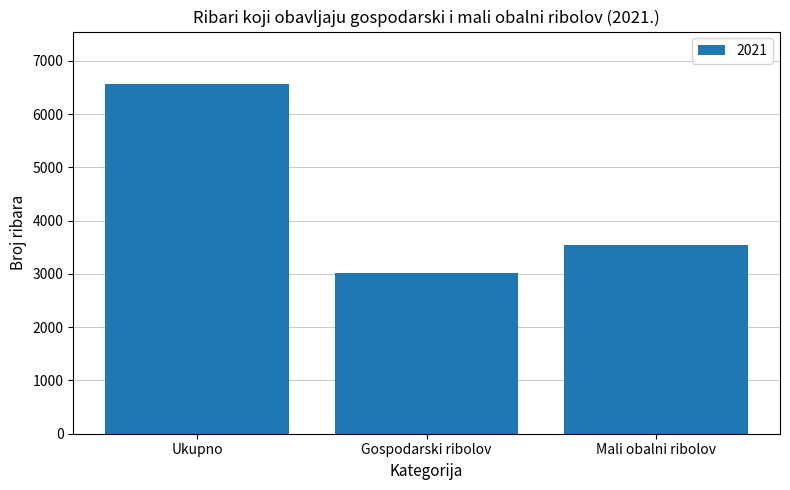

List the labels in order of value, largest first.

Ukupno, Mali obalni ribolov, Gospodarski ribolov